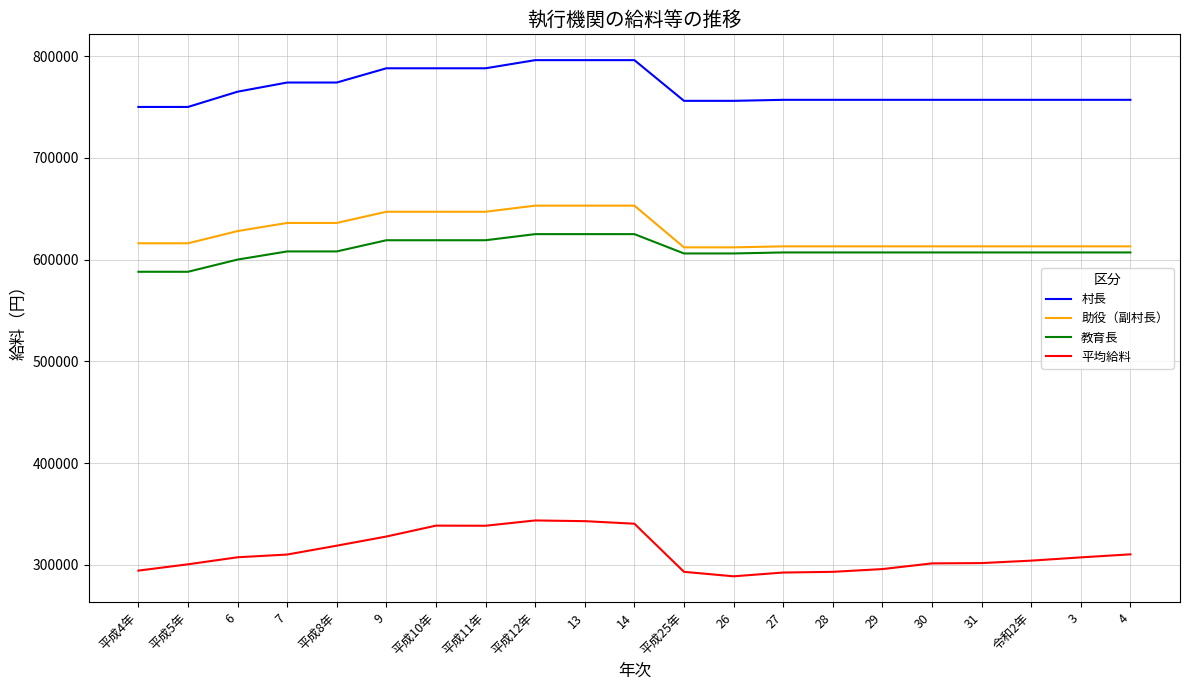

The 村長 series shows 796000 at 13. True or false?

True